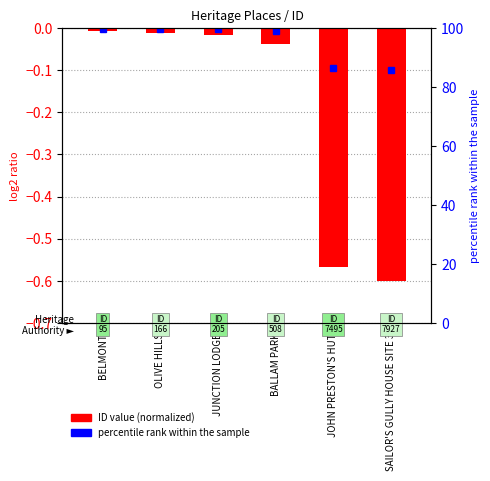

Reading left to right, transcribe all the data shown in this chart.

-0.0	-0.0	-0.0	-0.0	-0.6	-0.6